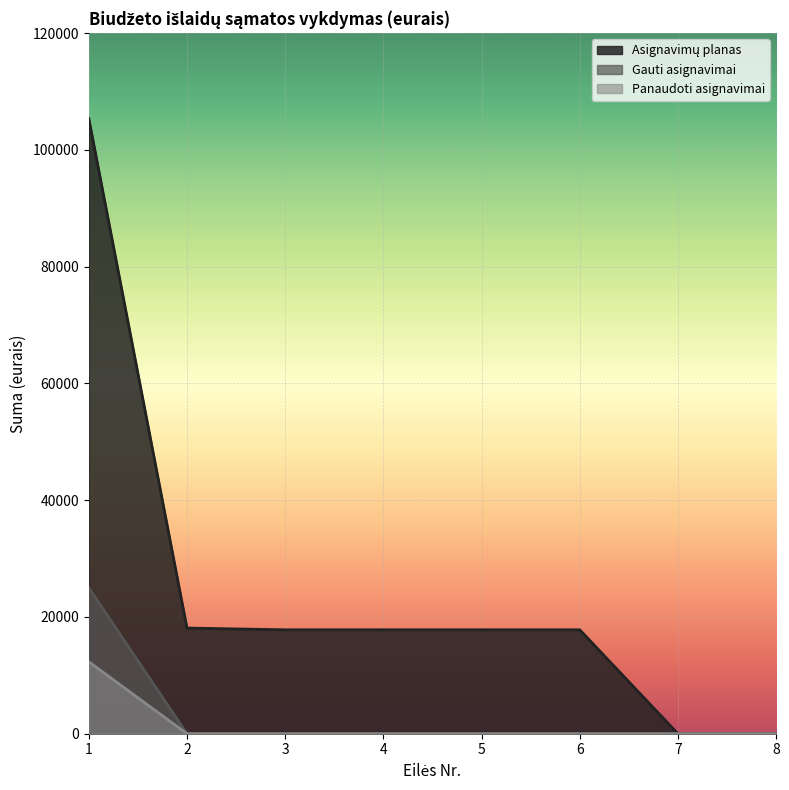

What are all the series names shown in the legend?

Asignavimų planas, Gauti asignavimai, Panaudoti asignavimai